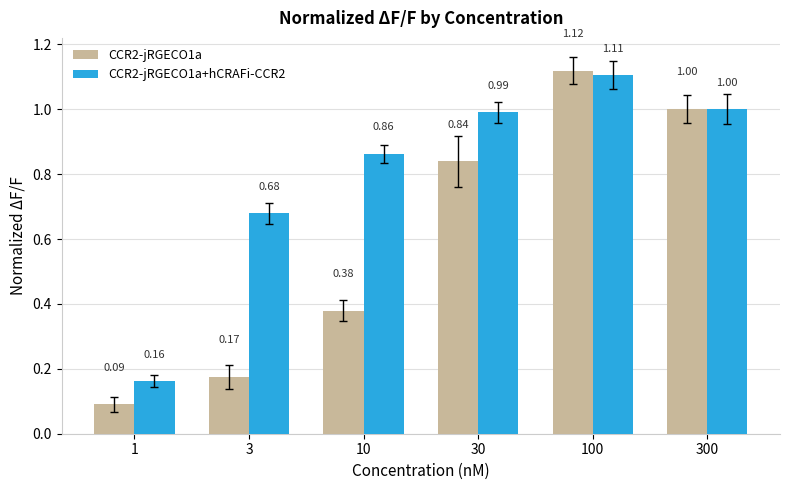

Rank the categories by CCR2-jRGECO1a value from highest to lowest.

100, 300, 30, 10, 3, 1